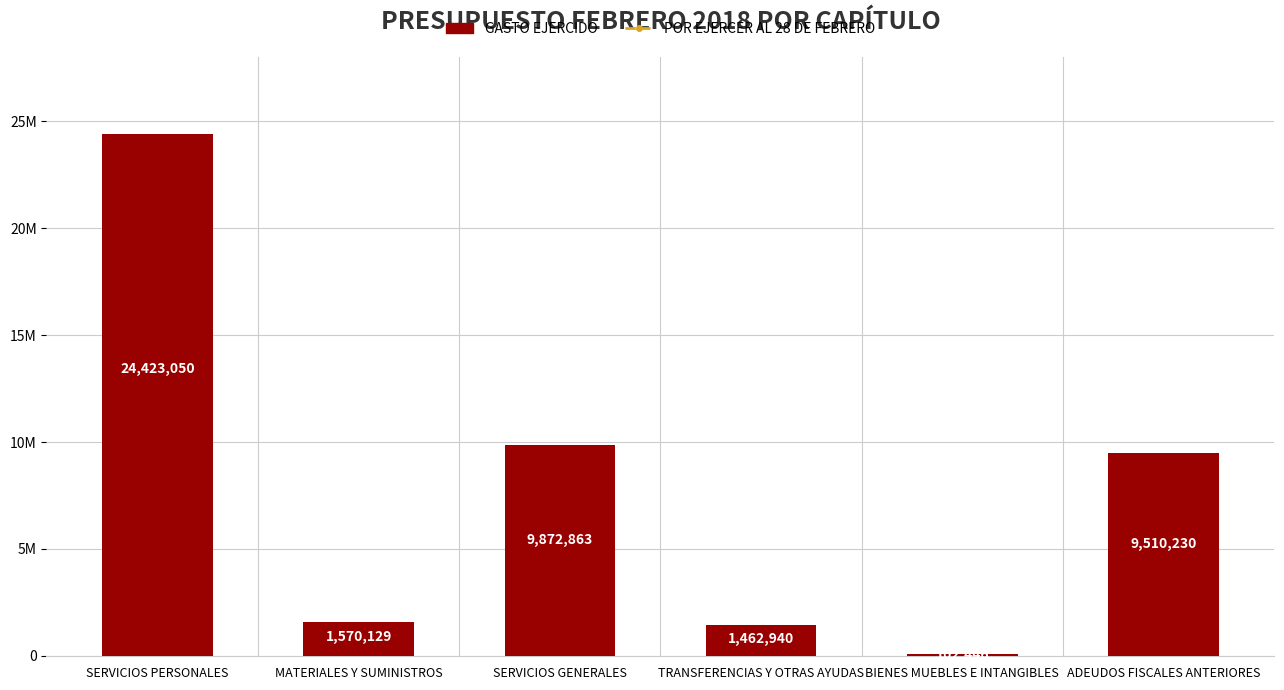

What is the sum of all values?

46941658.2